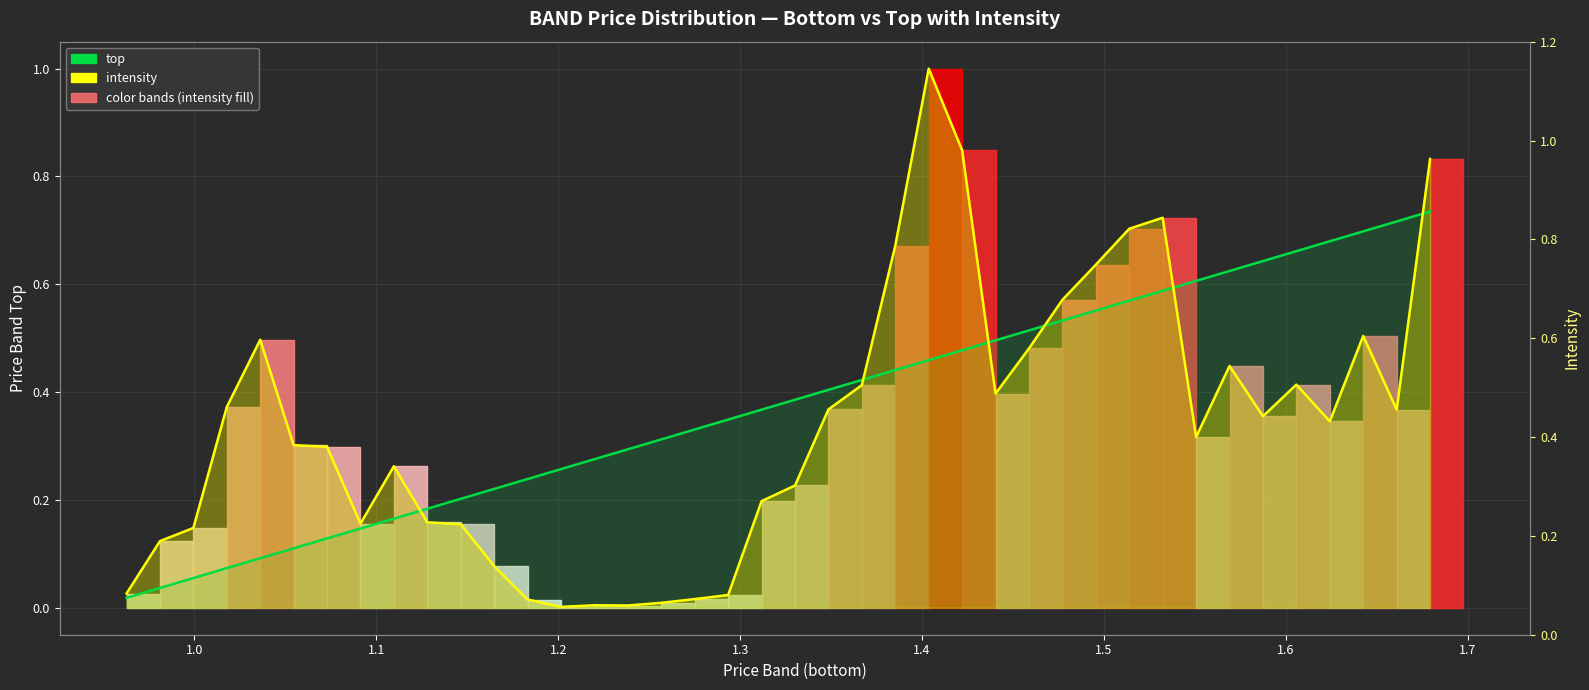

Which series has the largest range (max minus min)?

intensity